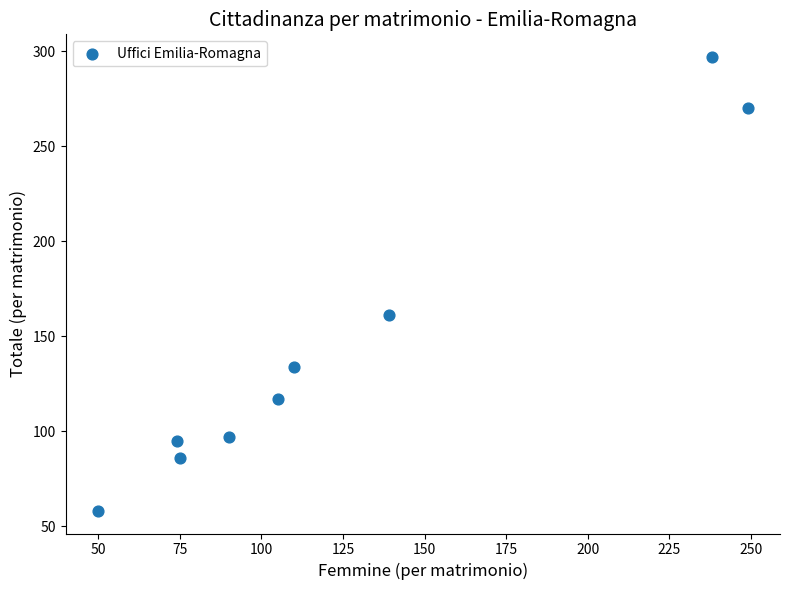

What Y value in the scatter plot is closest to 177?

161